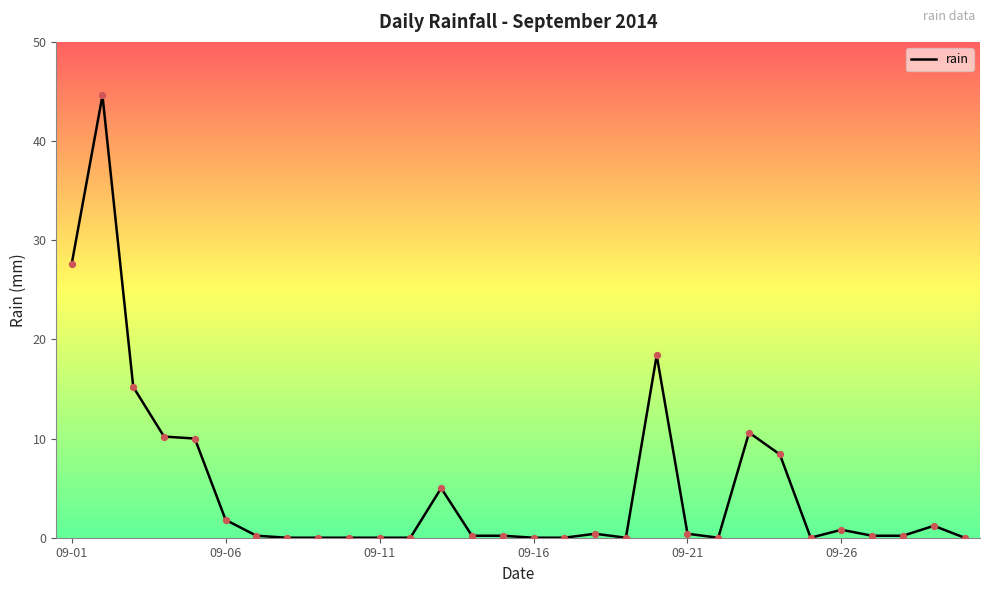

What is the maximum value shown in the chart?

44.6